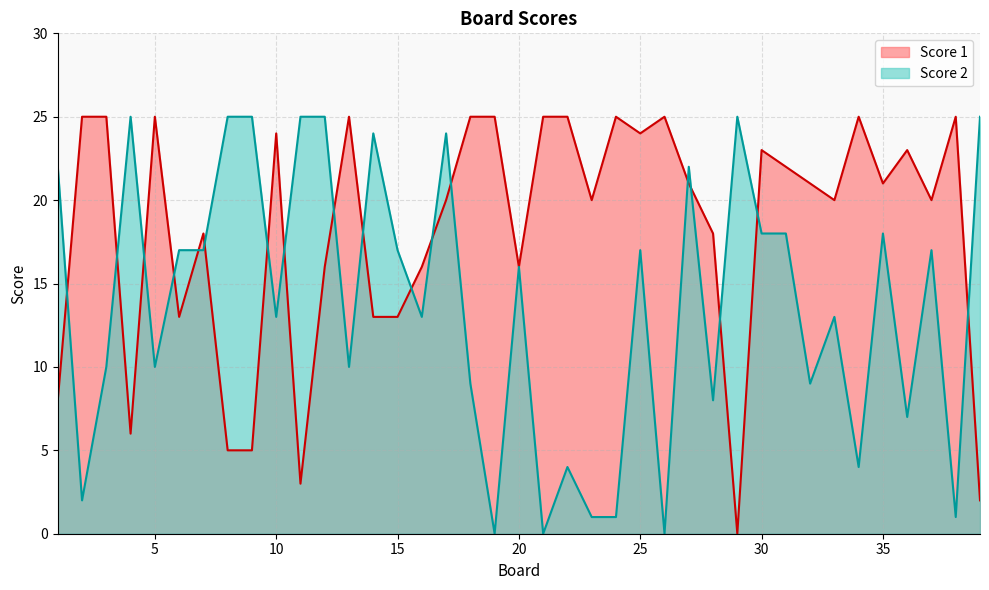

At which label does Score 1 first exceed 21?

2